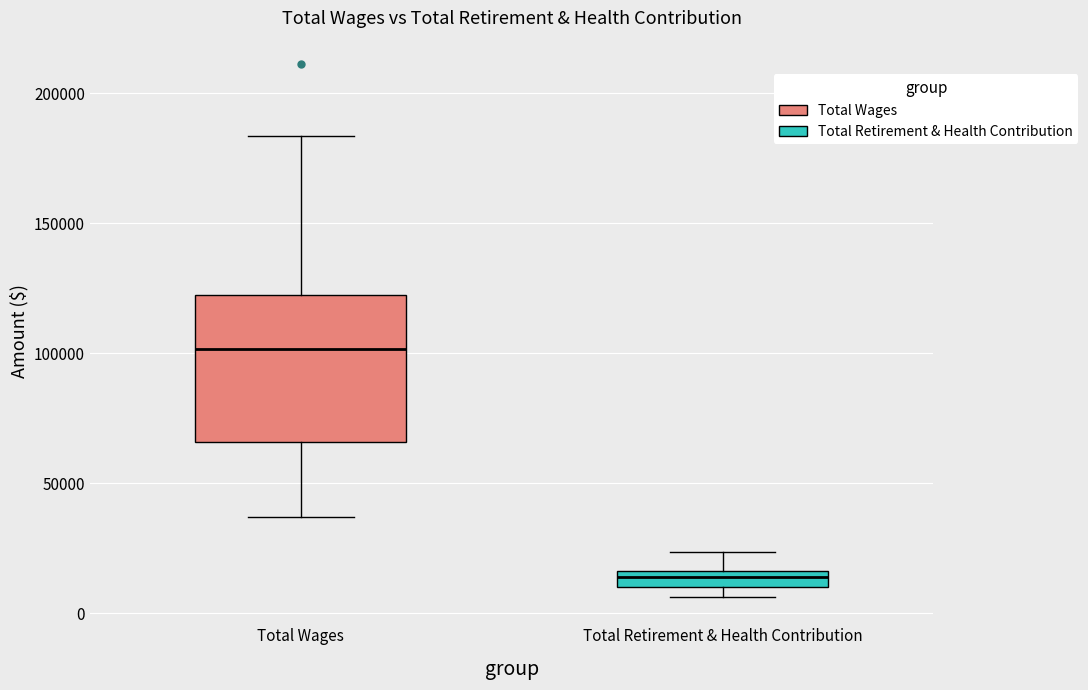

Comparing the boxes themselves (not the whiskers), which one is the tallest?

Total Wages